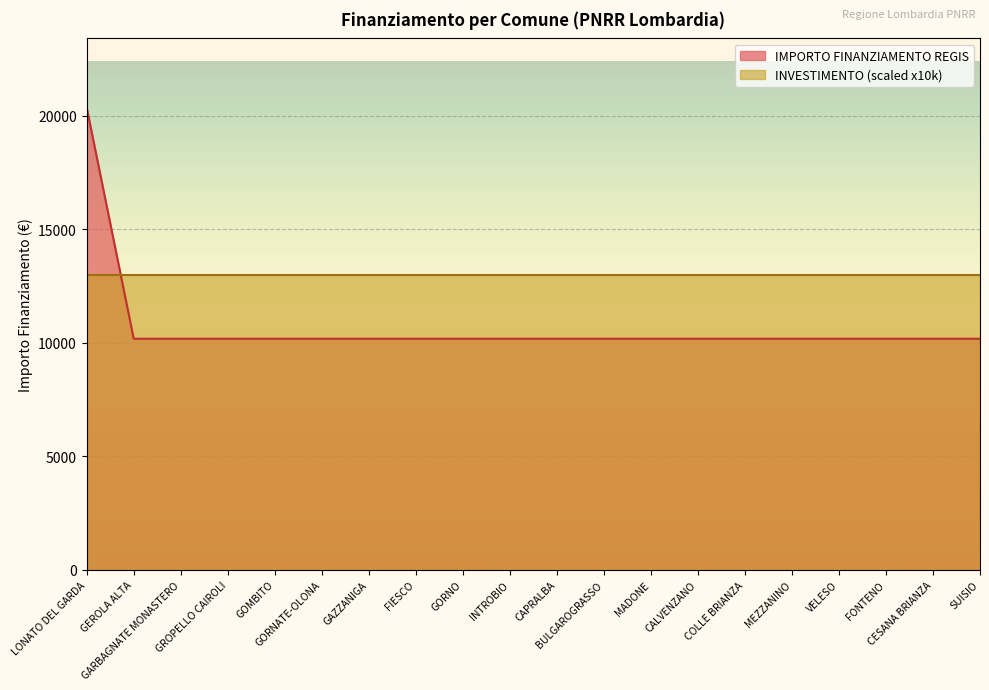

List the labels in order of value, smallest first.

GEROLA ALTA, GARBAGNATE MONASTERO, GROPELLO CAIROLI, GOMBITO, GORNATE-OLONA, GAZZANIGA, FIESCO, GORNO, INTROBIO, CAPRALBA, BULGAROGRASSO, MADONE, CALVENZANO, COLLE BRIANZA, MEZZANINO, VELESO, FONTENO, CESANA BRIANZA, SUISIO, LONATO DEL GARDA